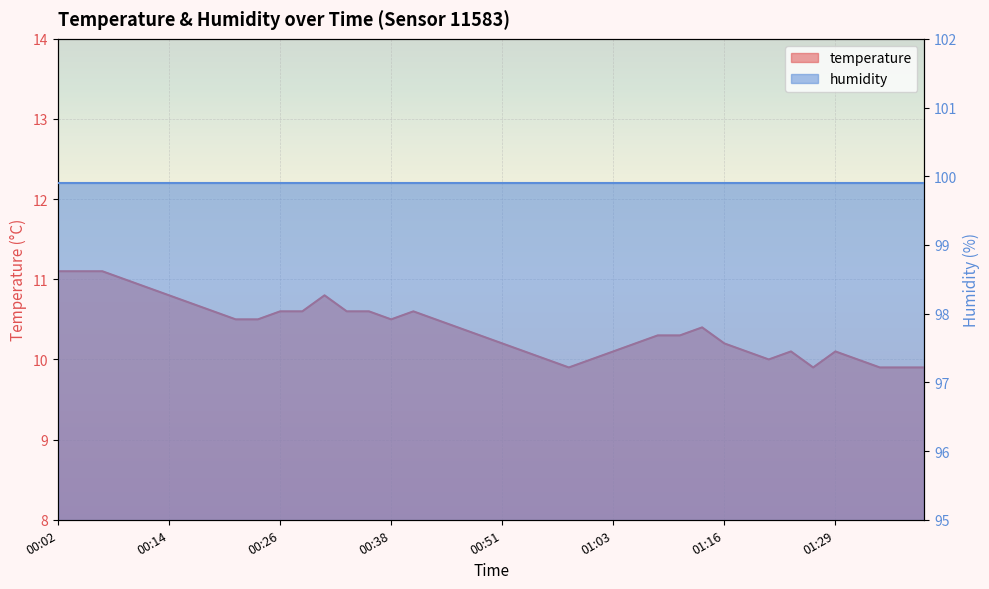

Does the chart display data point markers on the line(s)?

No